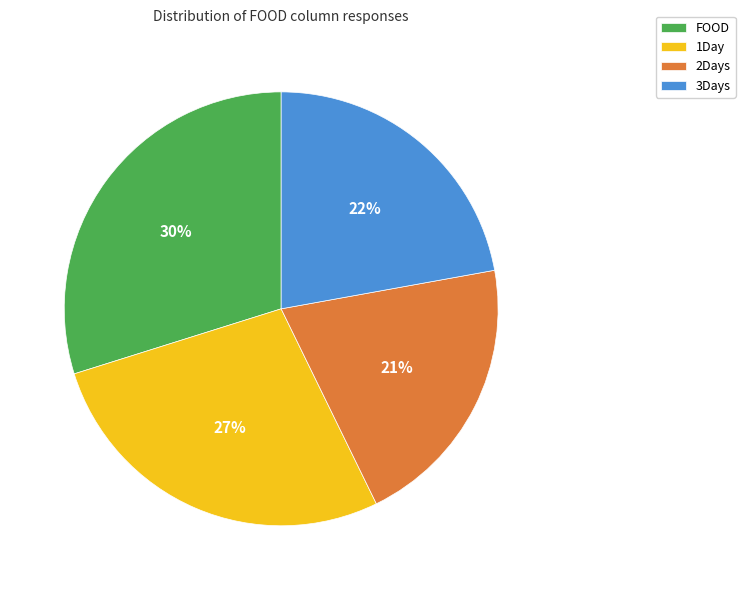

Between 1Day and 2Days, which is larger?

1Day